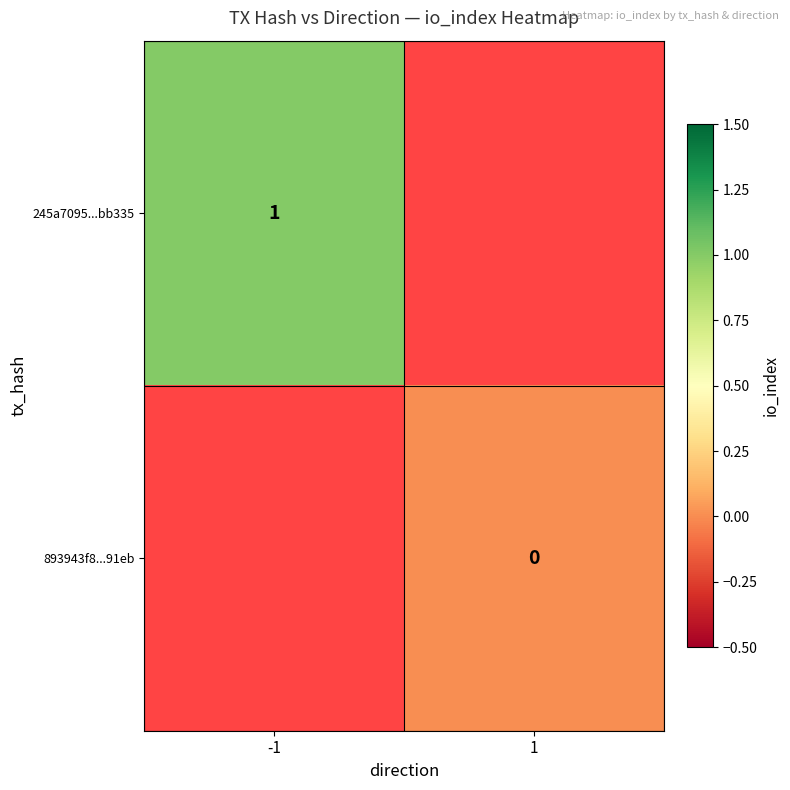

True or false: 245a7095...bb335 has a value of 1 at -1.

True